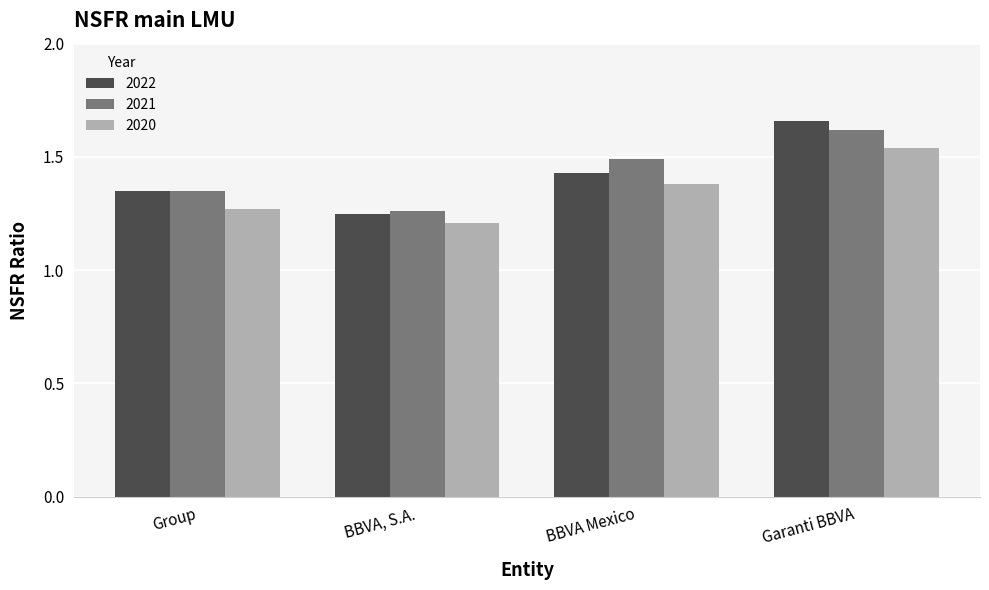

What is the sum of the 2022 values at Garanti BBVA and BBVA Mexico?

3.1